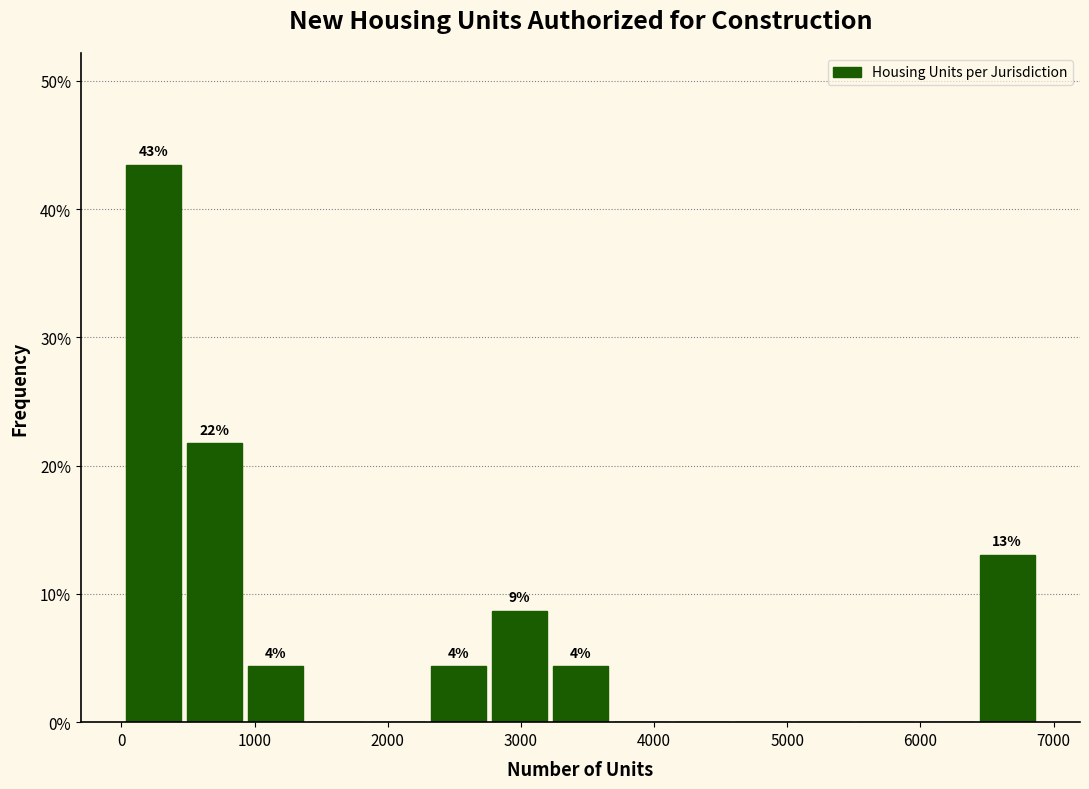

Which range on the x-axis has the tallest bar?

0 to 500